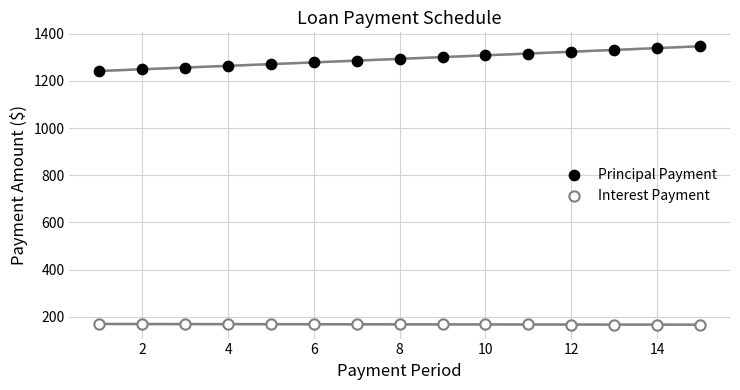

Which series has the widest spread of Y values?

Principal Payment